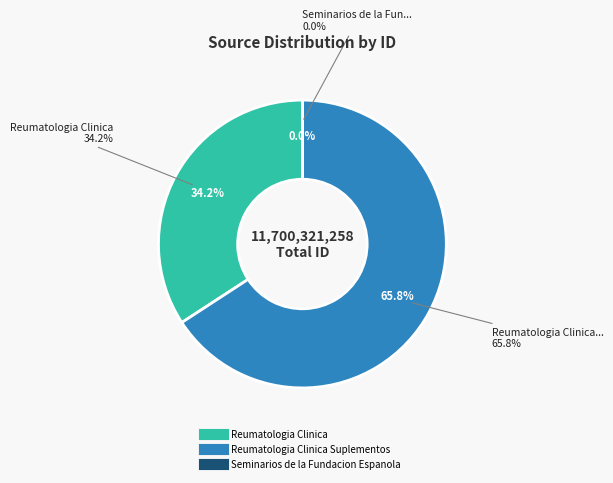

What is the total percentage of Reumatologia Clinica Suplementos and Seminarios de la Fundacion Espanola?

65.8%